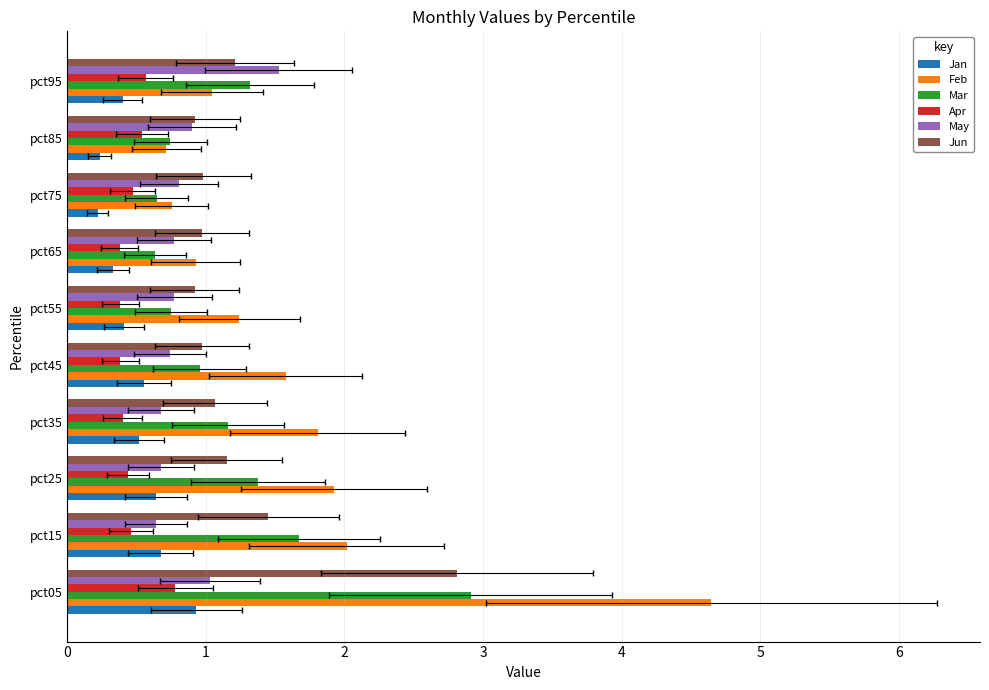

Which series has the largest total across all categories?

Feb